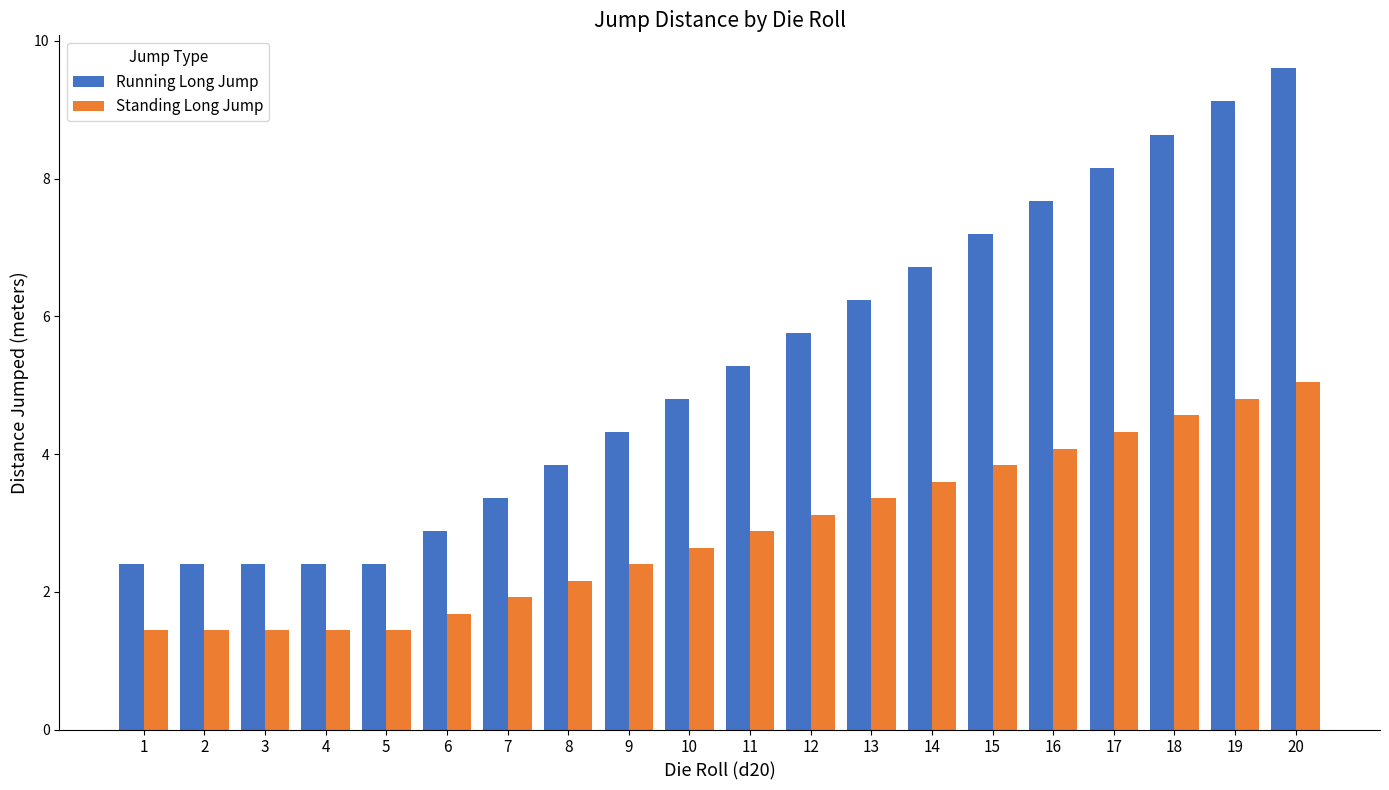

What are all the series names shown in the legend?

Running Long Jump, Standing Long Jump